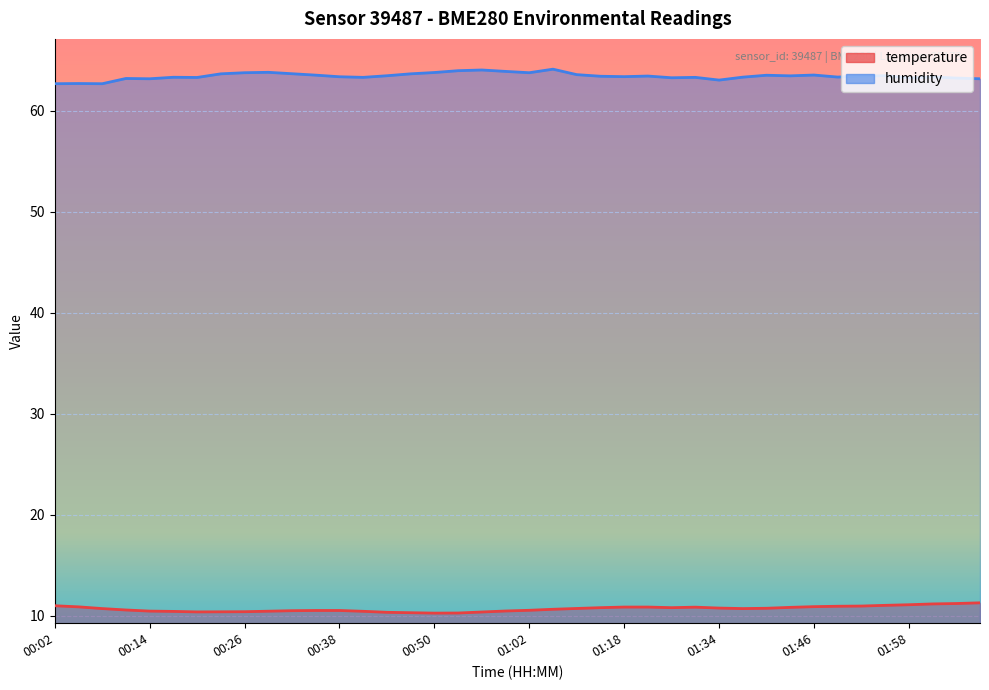

At how many categories does at least one series exceed 23?

40